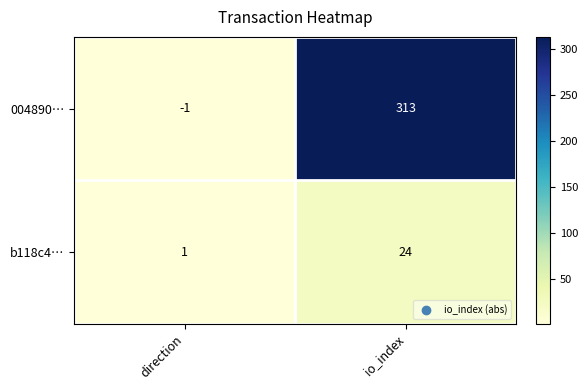

What is the difference between the highest and lowest values at io_index?

289